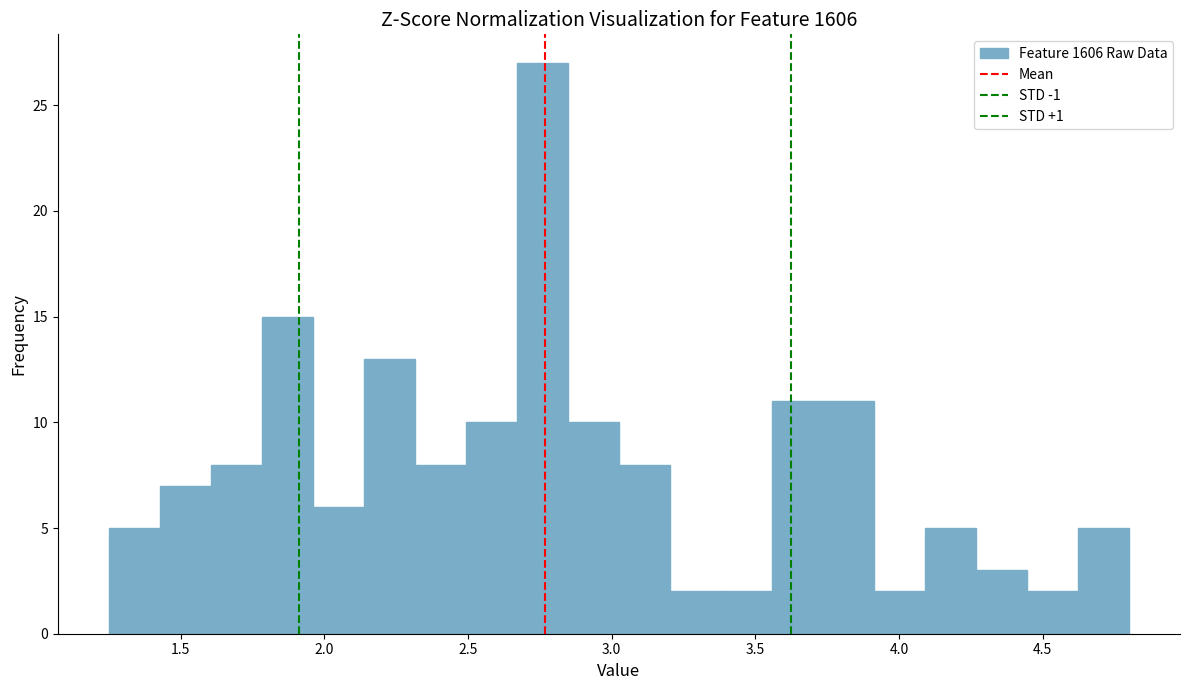

Around what value on the x-axis is the tallest bar? Give the approximate position of its centre, as read against the axis.

2.75